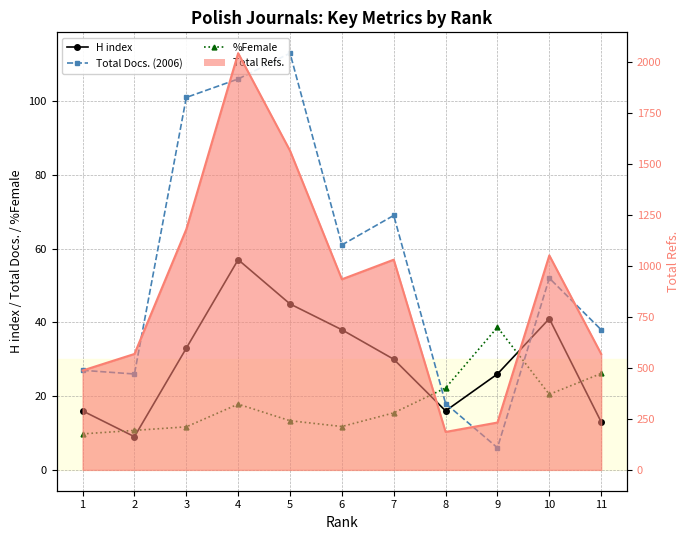

Which series has the largest range (max minus min)?

Total Docs. (2006)